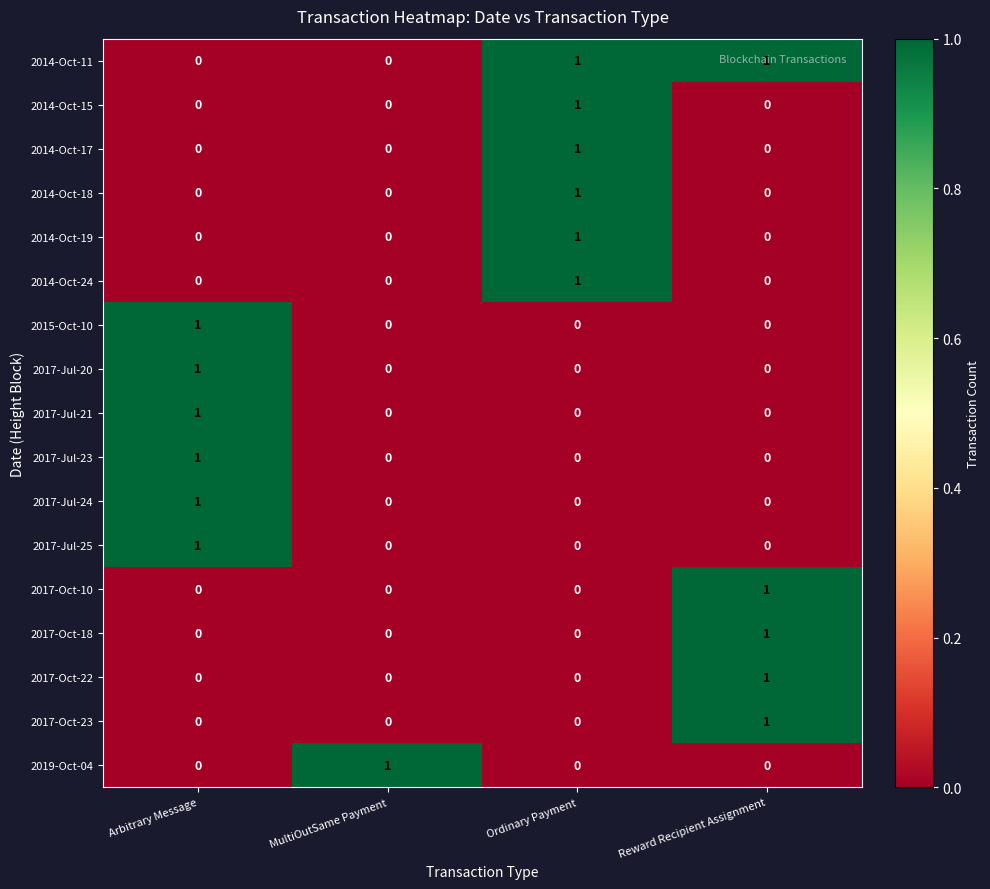

Count the 2014-Oct-24 values in the range 0 to 1.

4